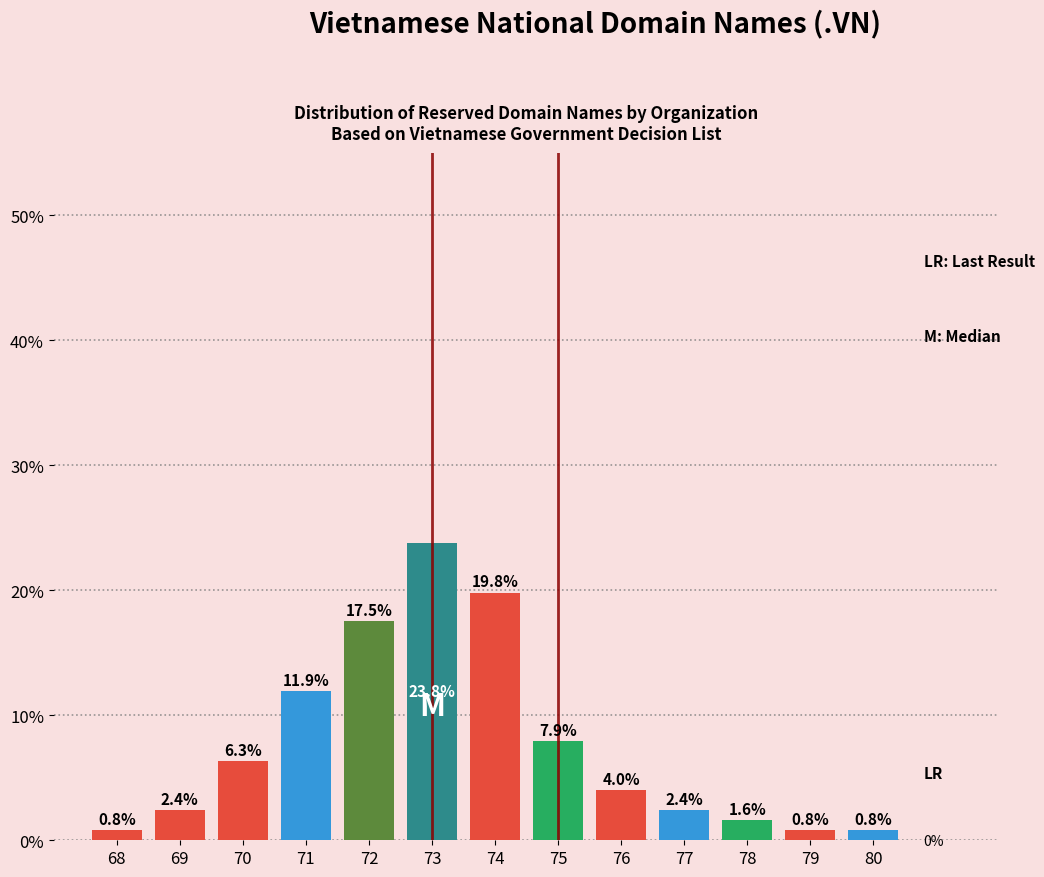

Reading left to right, list all the values displayed in this chart.

0.8	2.4	6.3	11.9	17.5	23.8	19.8	7.9	4.0	2.4	1.6	0.8	0.8